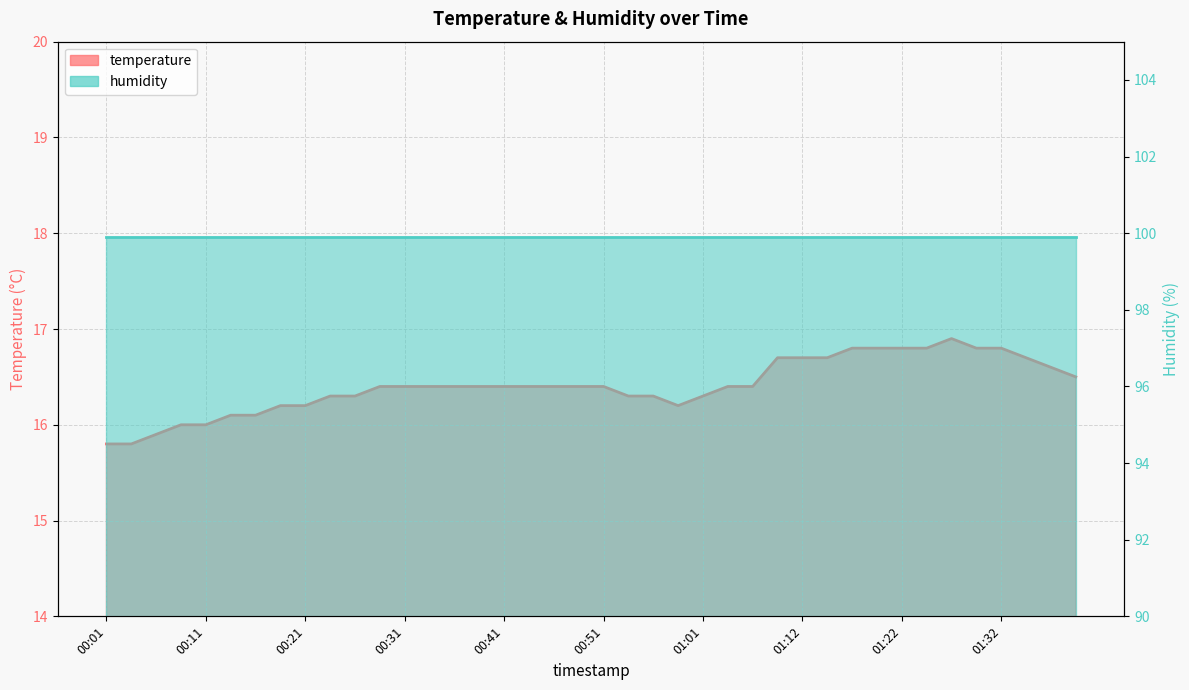

True or false: the data has more than 2 interior local peaks.

False